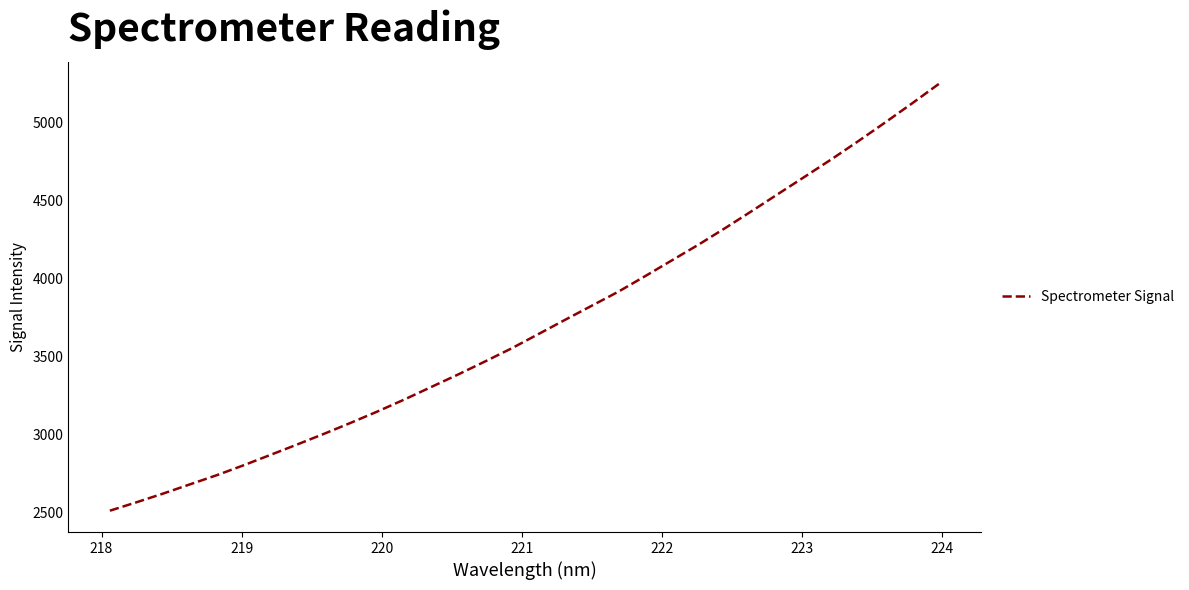

What is the smallest value displayed?

2511.5